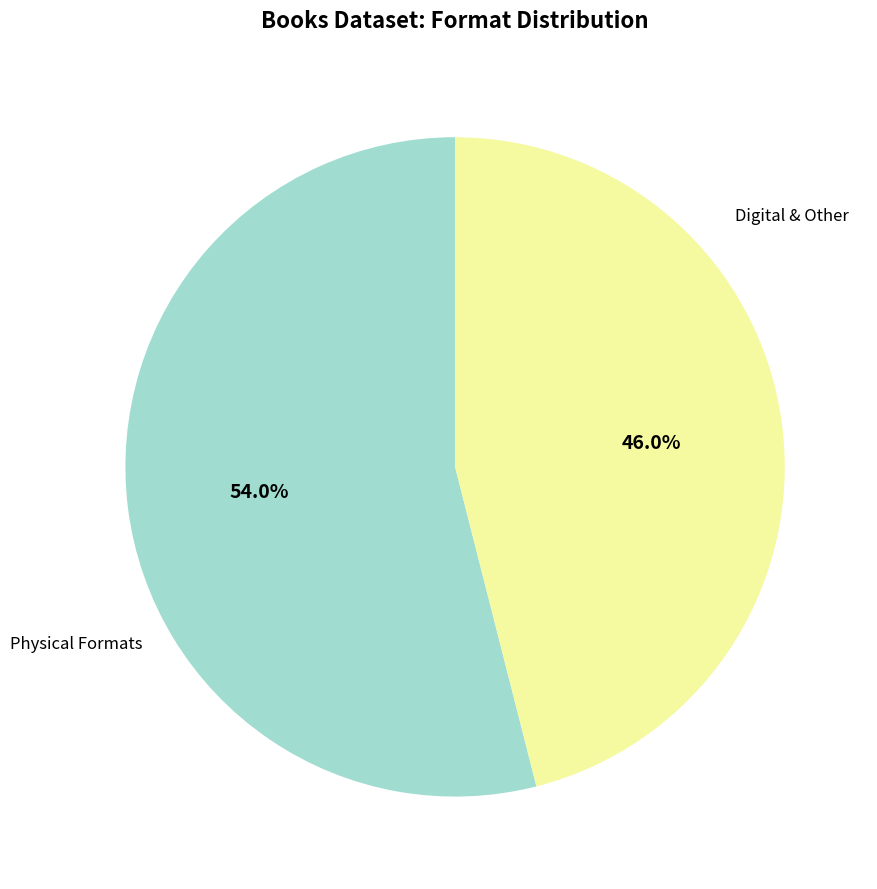

To the nearest percent, what is the average slice percentage?

50%